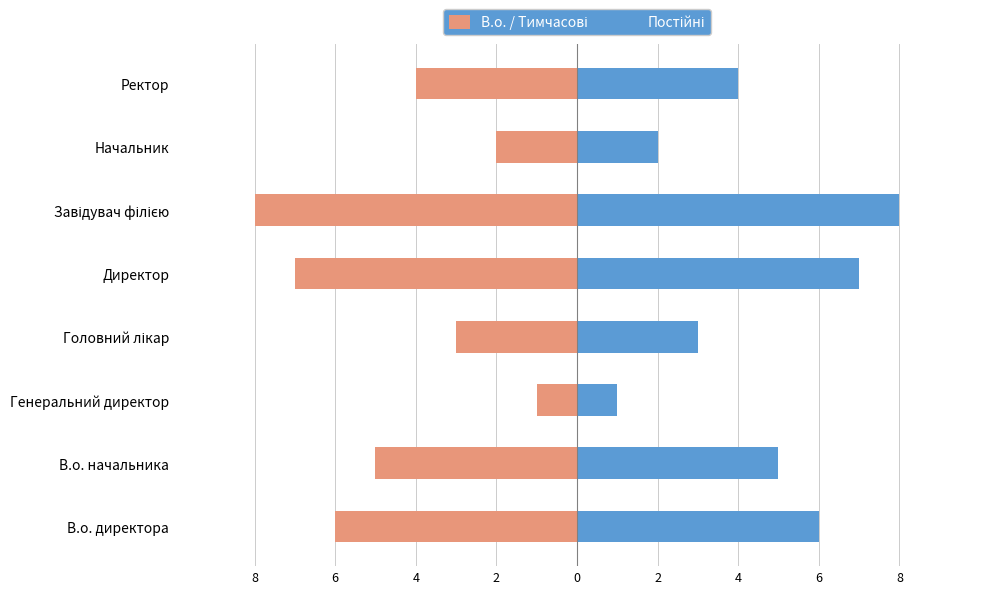

How many groups of bars are there?

8